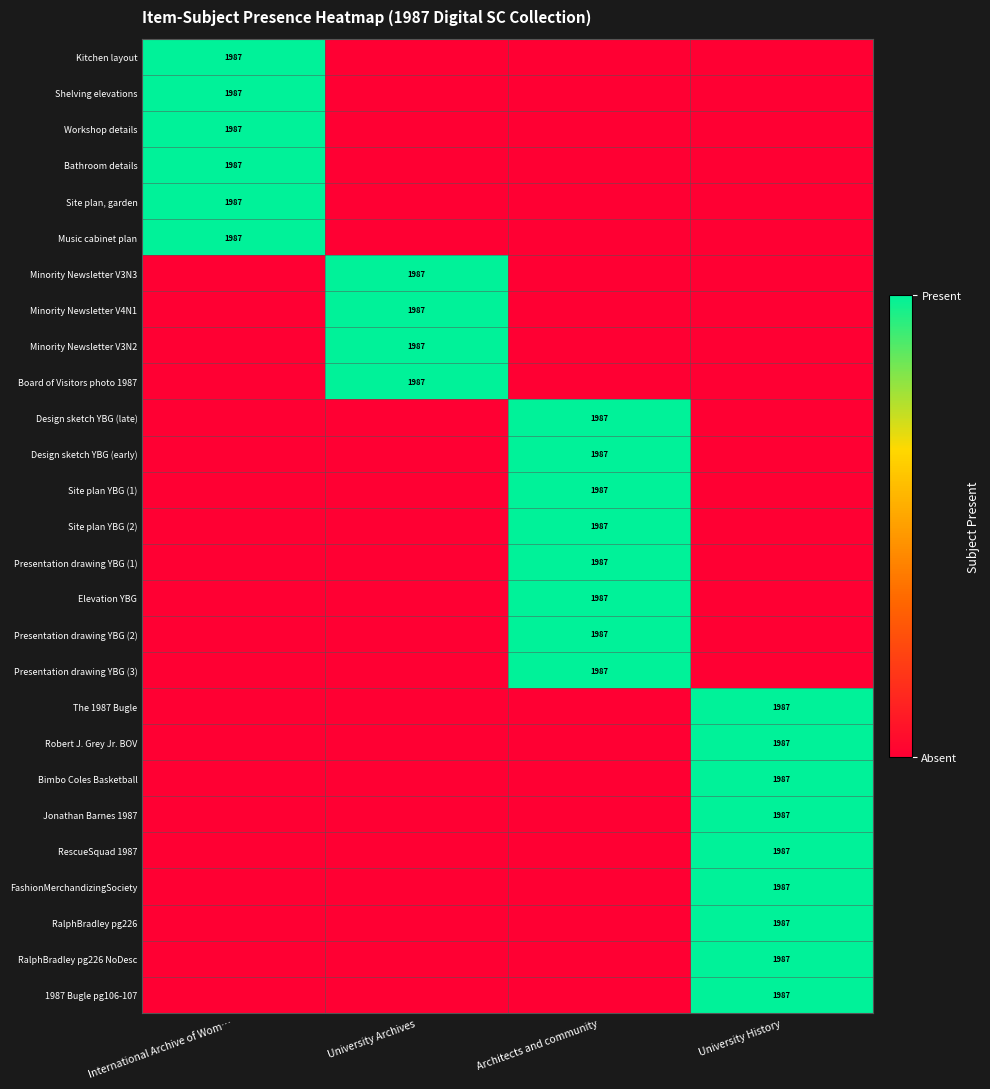

Is it true that Elevation YBG equals 1987 at Architects and community?

True